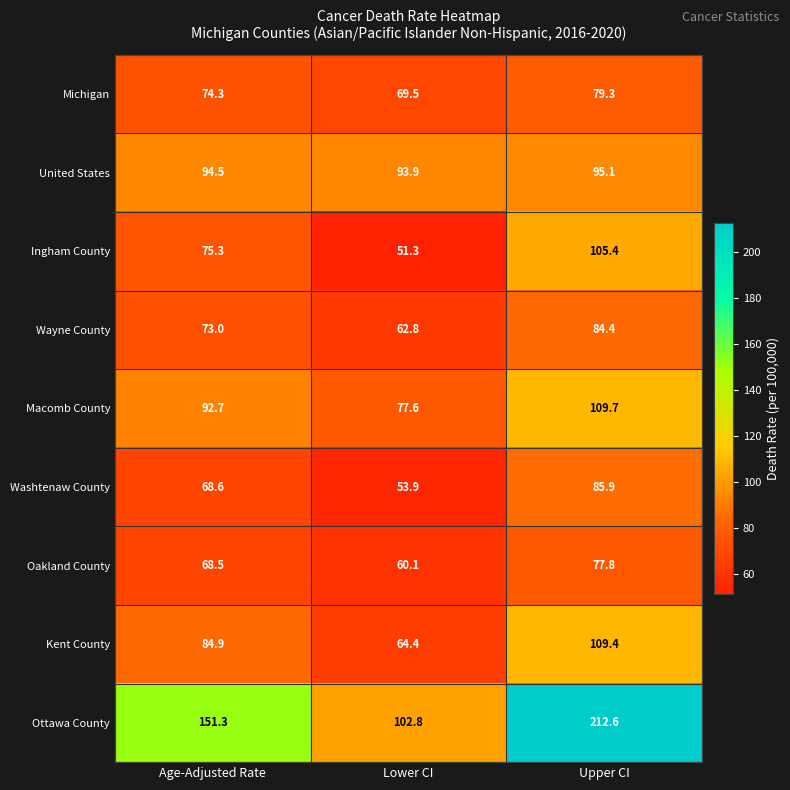

What is the maximum value shown in the chart?

212.6